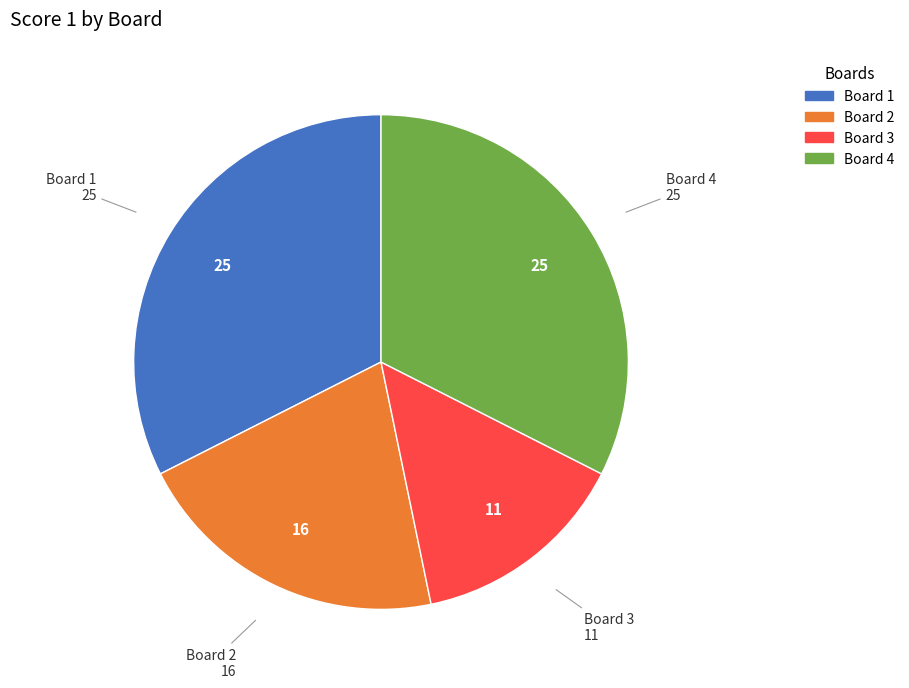

Does any single category account for the majority?

No